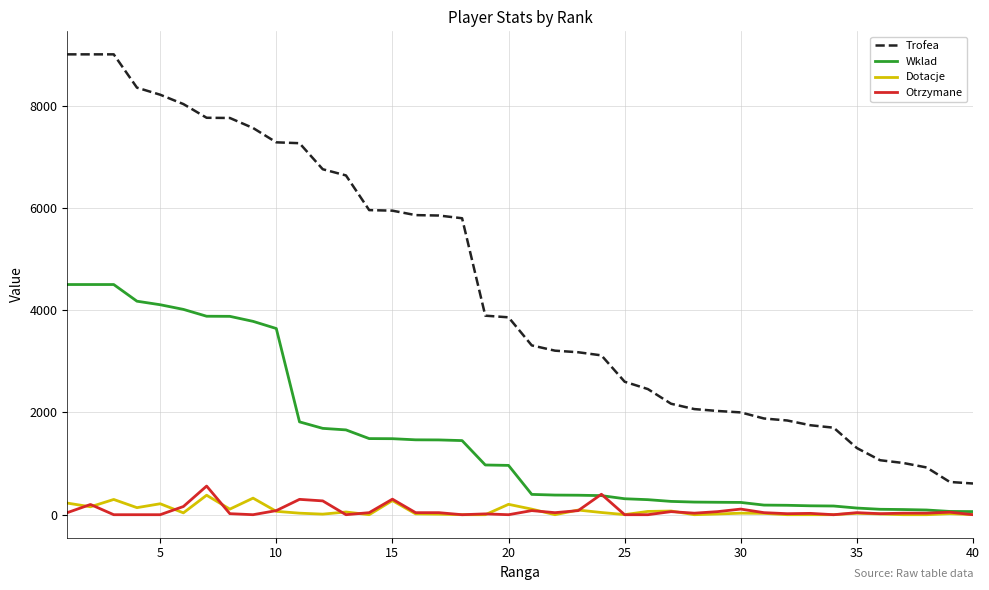

True or false: Wklad and Trofea cross at least once.

False